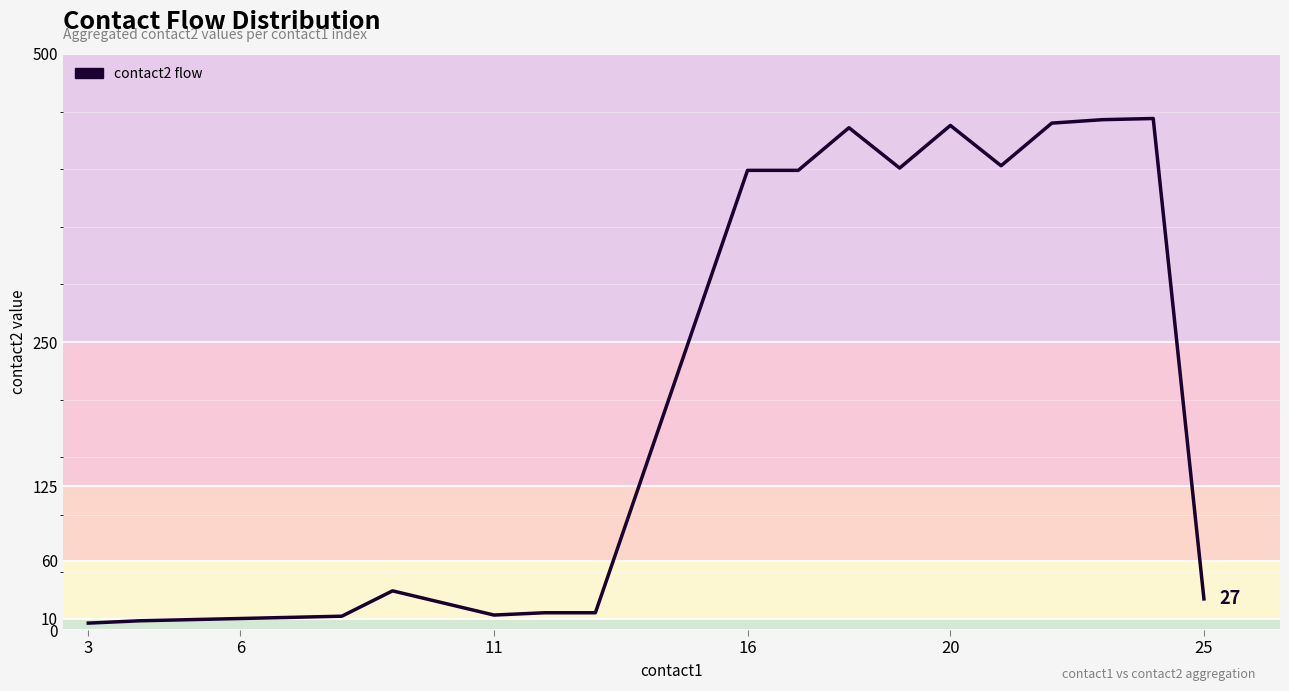

Does the chart have visible grid lines?

Yes